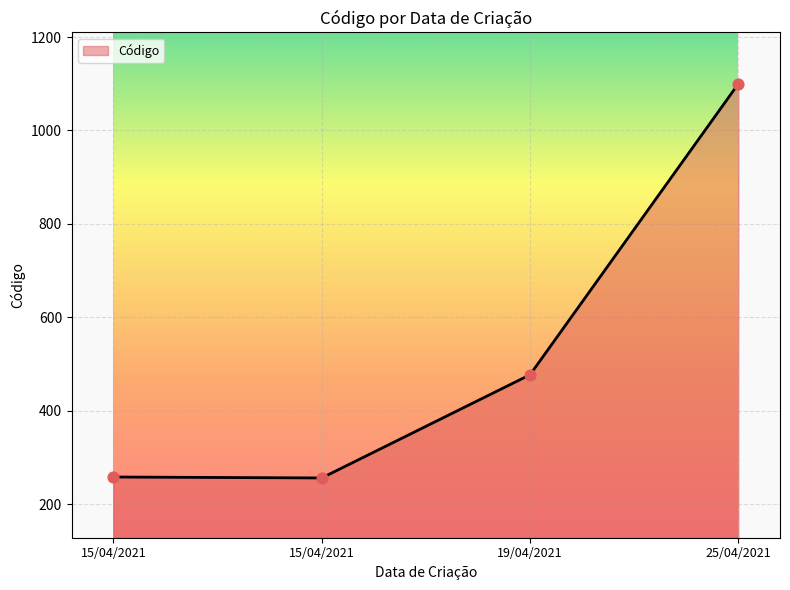

What is the change in value from 15/04/2021 to 19/04/2021?

+221